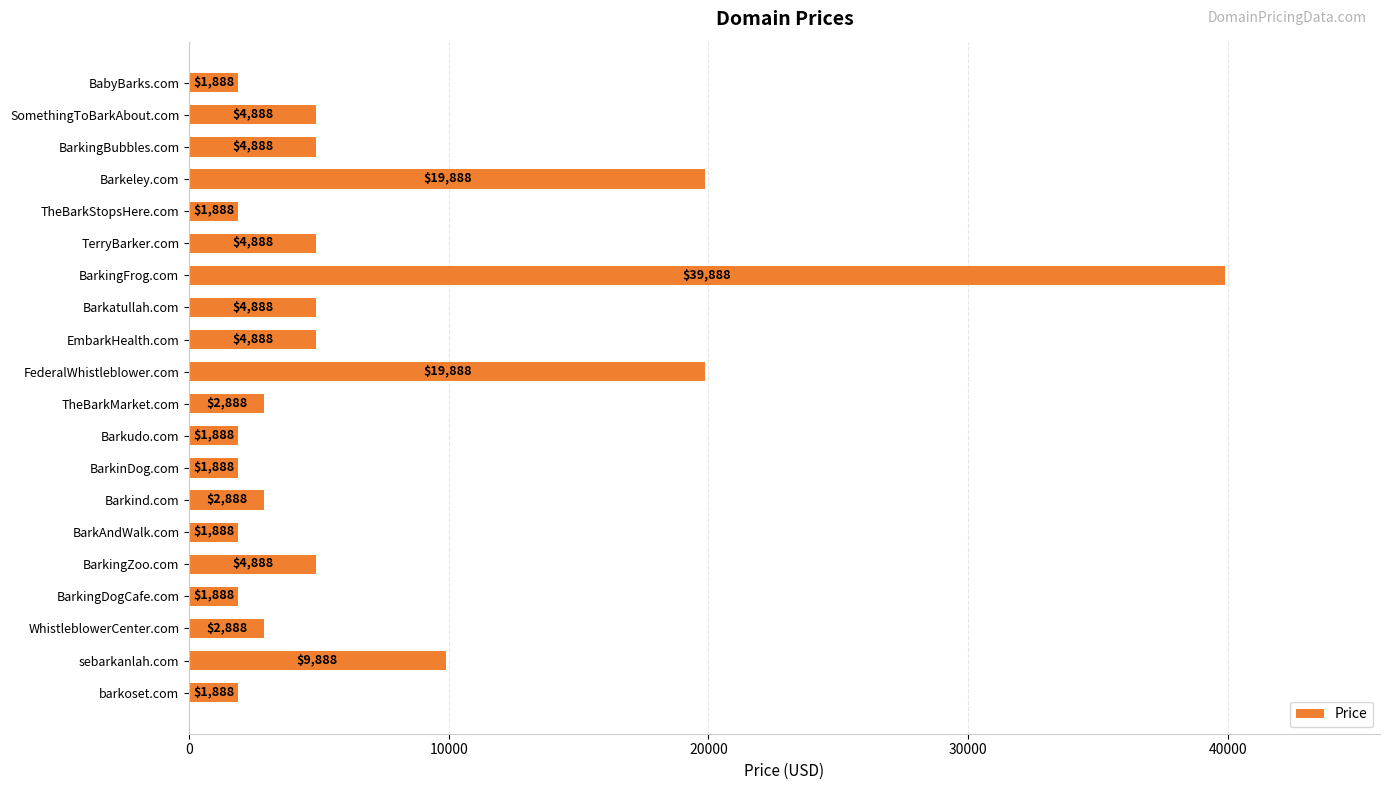

What is the difference between the second highest and second lowest values?

18000